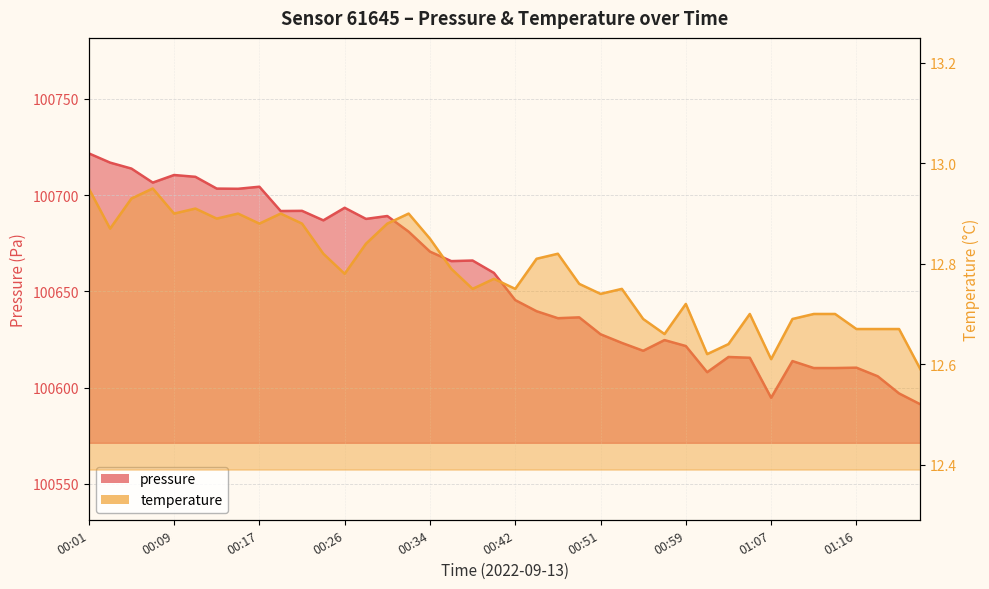

What is the label of the 40th point from the left?

01:24